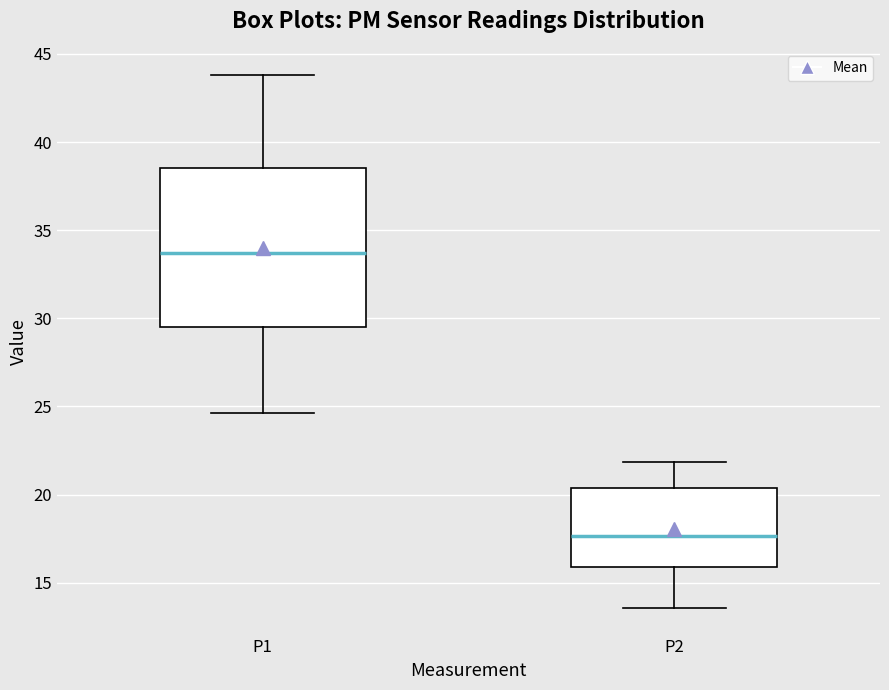

Comparing the boxes themselves (not the whiskers), which one is the tallest?

P1